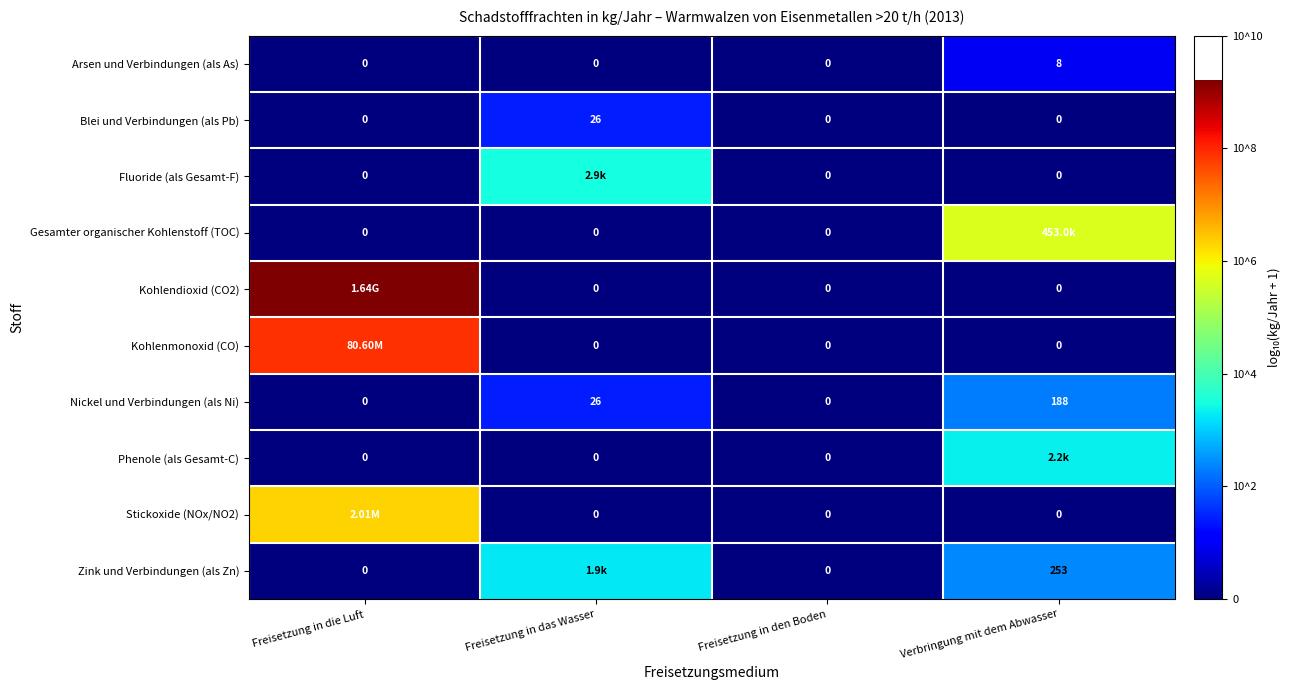

Which category has the highest value in the Fluoride (als Gesamt-F) series?

Freisetzung in das Wasser